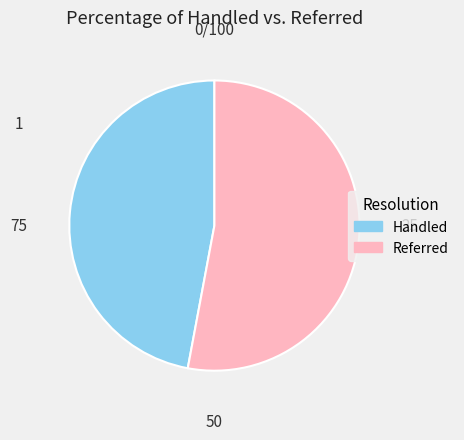

Does any single category account for the majority?

Yes